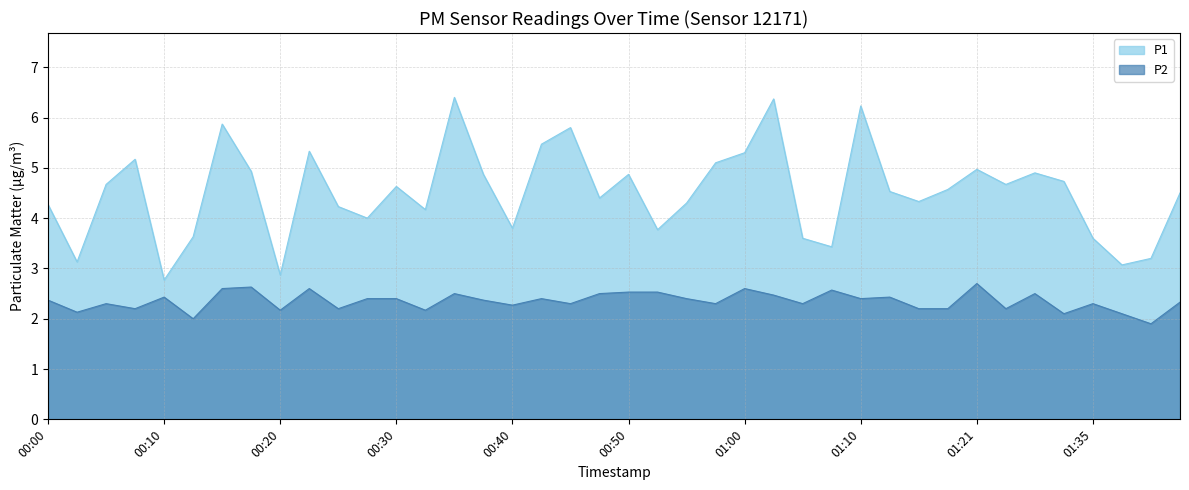

What is the maximum value for P1?

6.4